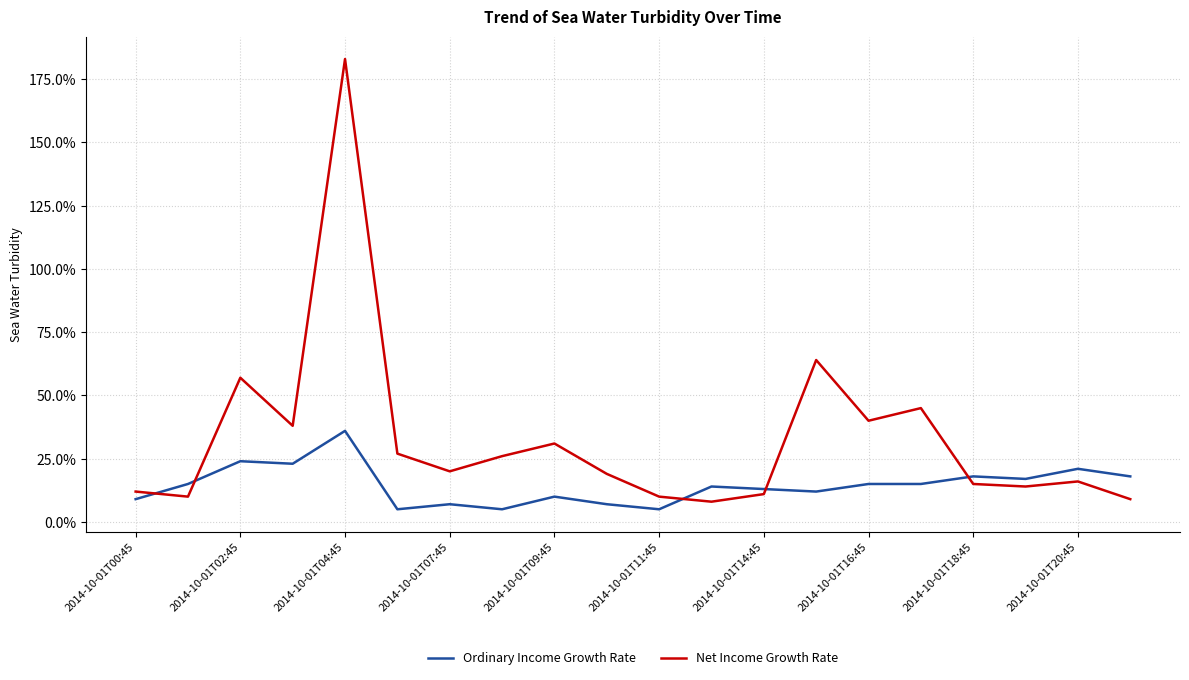

How many lines are shown in the chart?

2